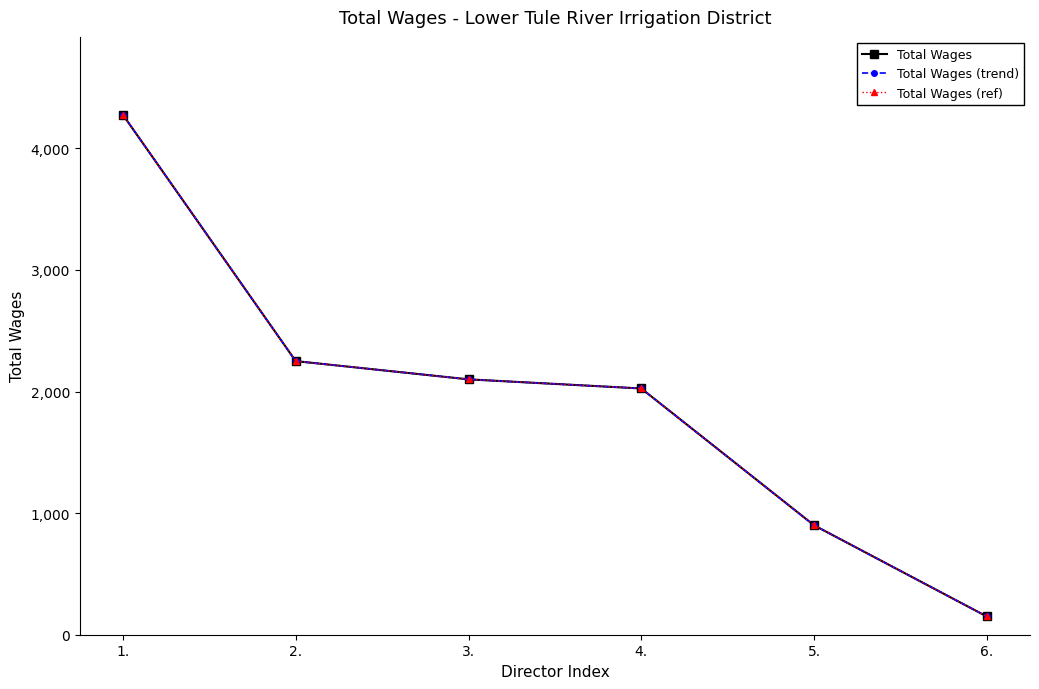

True or false: Total Wages has a value of 2250 at 2..

True